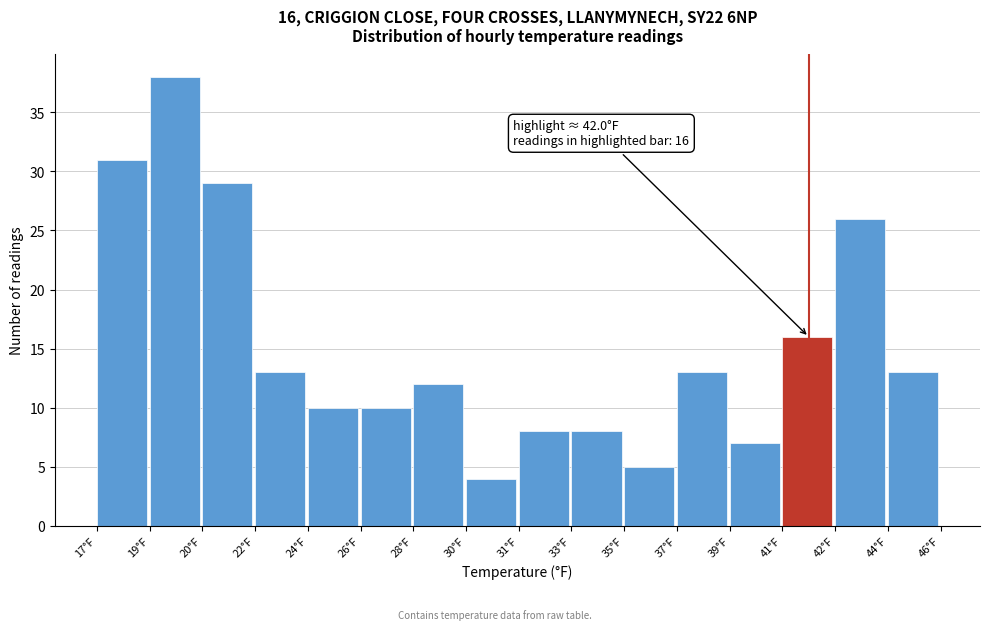

Reading left to right, what are all the values shown in this chart?

17°F=31	19°F=38	20°F=29	22°F=13	24°F=10	26°F=10	28°F=12	30°F=4	31°F=8	33°F=8	35°F=5	37°F=13	39°F=7	41°F=16	42°F=26	44°F=13